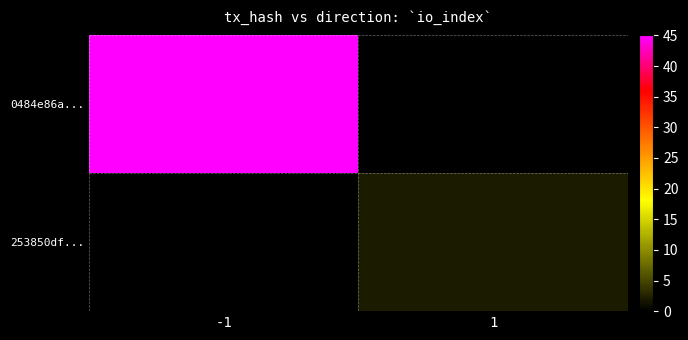

Reading left to right, transcribe all the data shown in this chart.

0484e86a...: -1=45	1=0
253850df...: -1=0	1=2